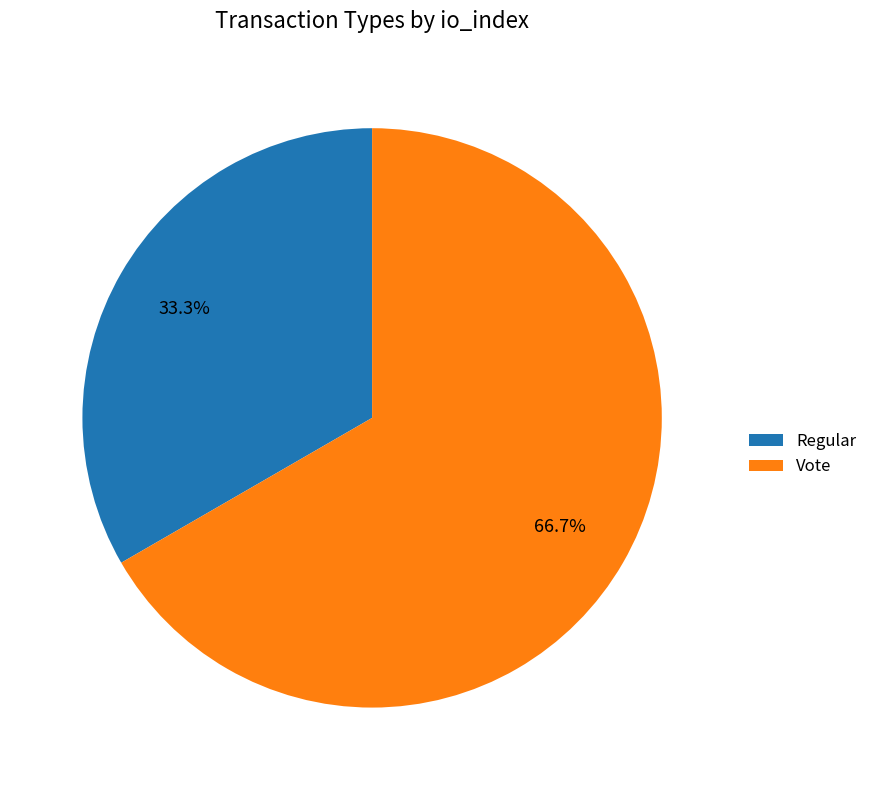

Combined, what portion of the pie is Regular and Vote?

100.0%